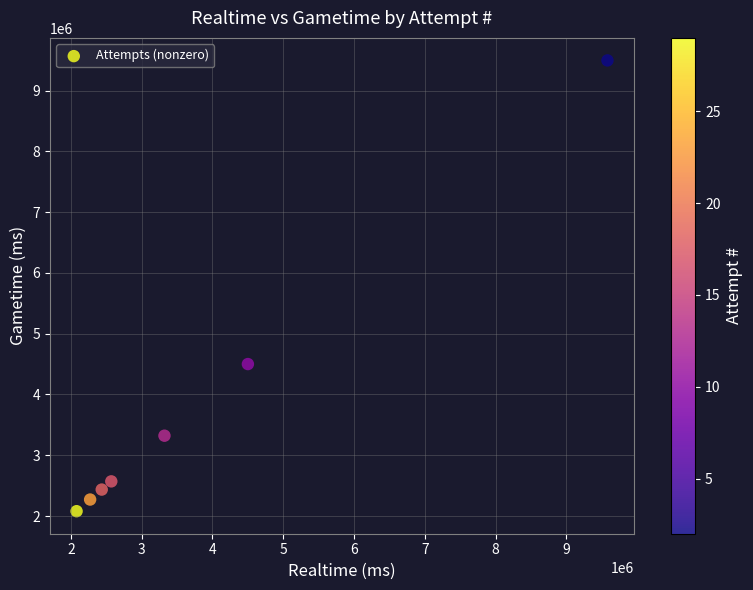

What is the average Y value?

3810074